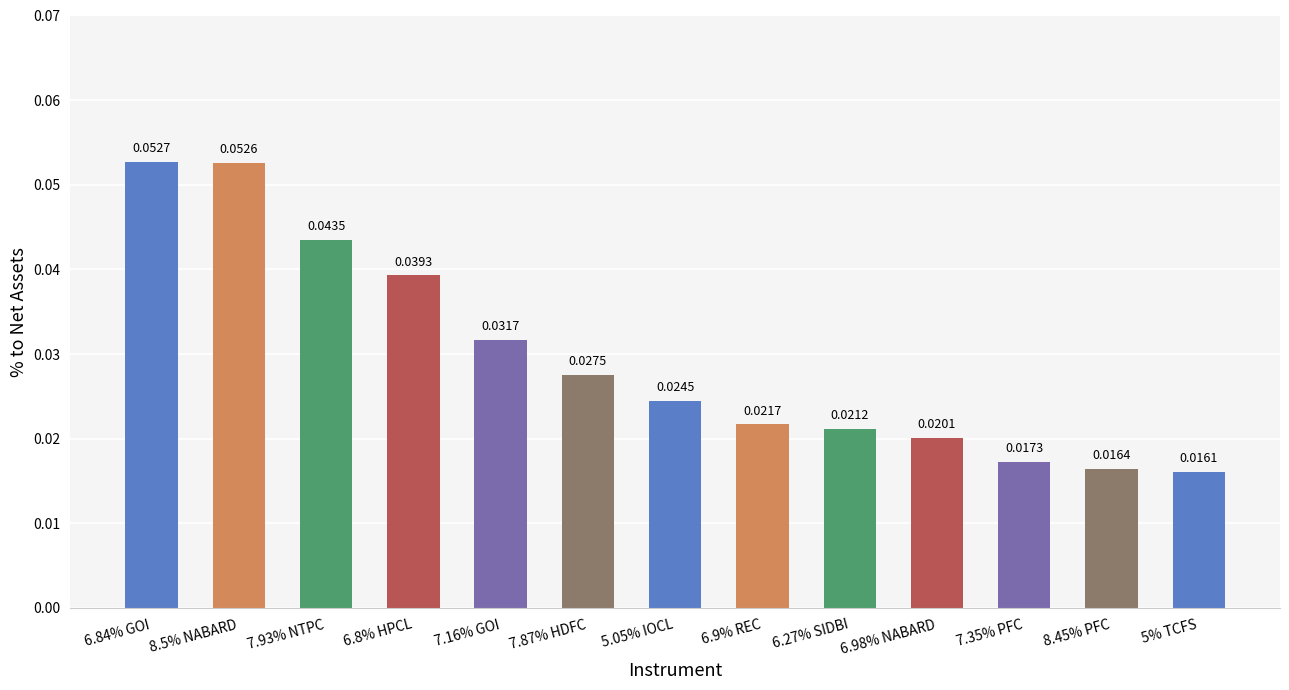

How many values are between 0 and 1?

13